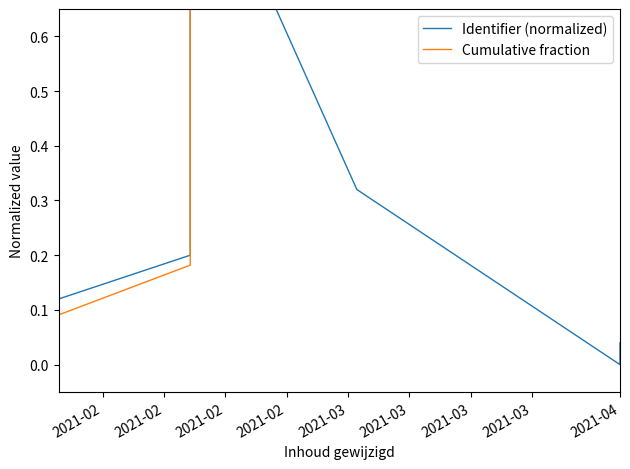

What is the label of the 11th point from the right?

2021-02